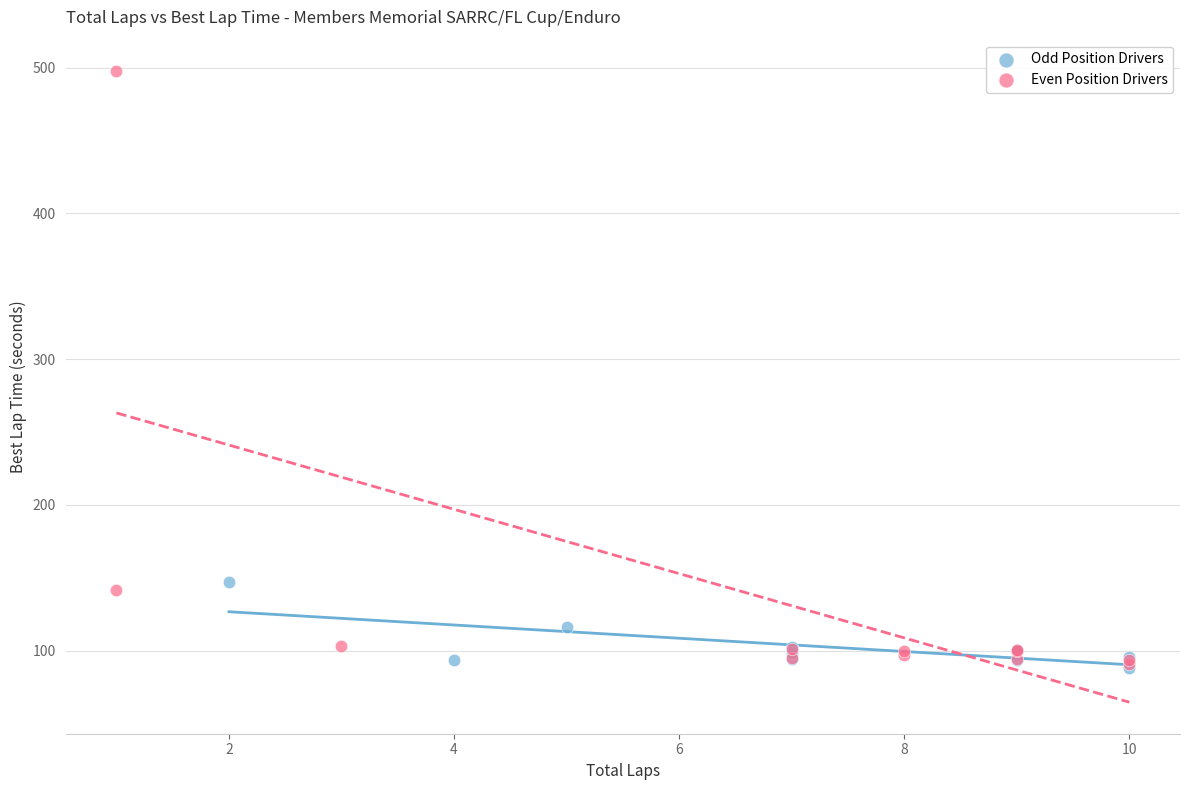

Which series reaches the maximum Y coordinate?

Even Position Drivers